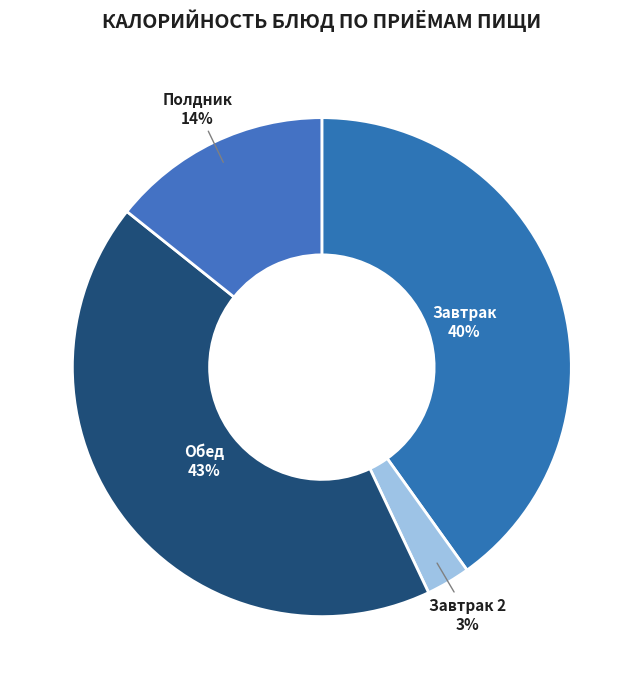

Approximately how many times larger is the value at Полдник compared to Обед?

0.3